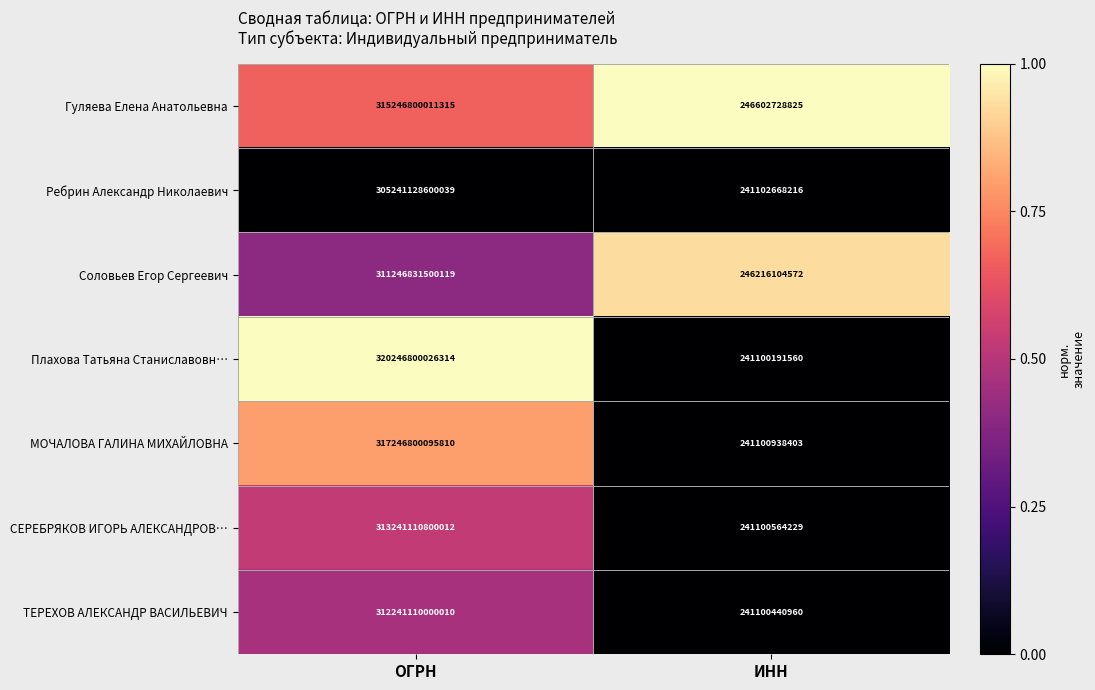

The value of Ребрин Александр Николаевич at ОГРН is 399623184818072. True or false?

False